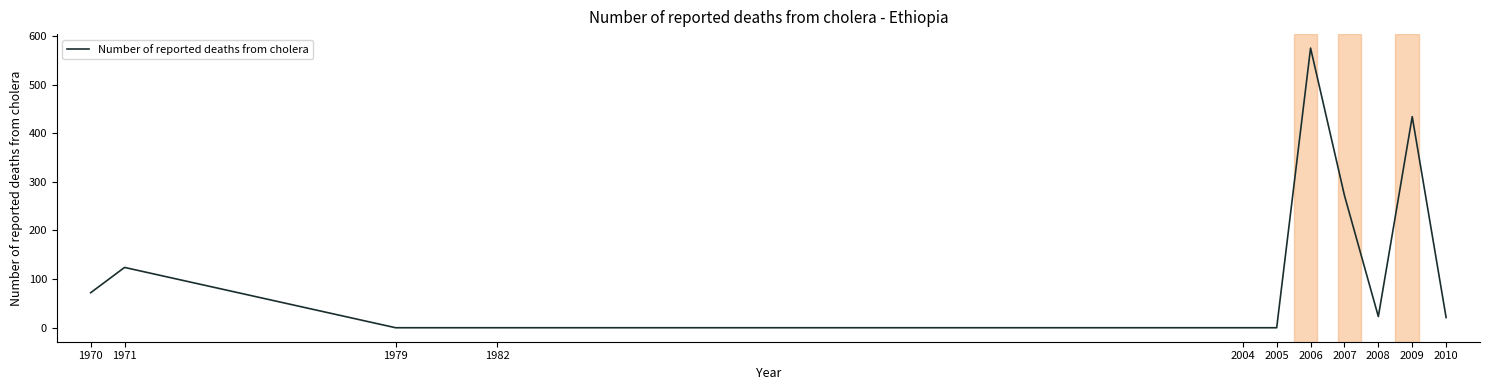

True or false: the data has more than 1 interior local peaks.

True